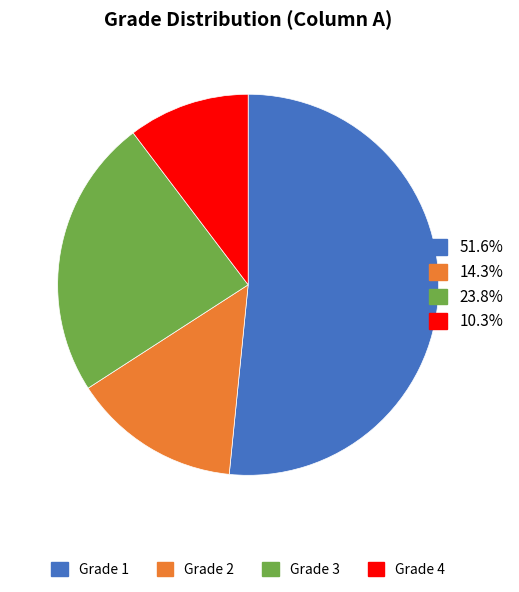

Does any single category account for the majority?

Yes